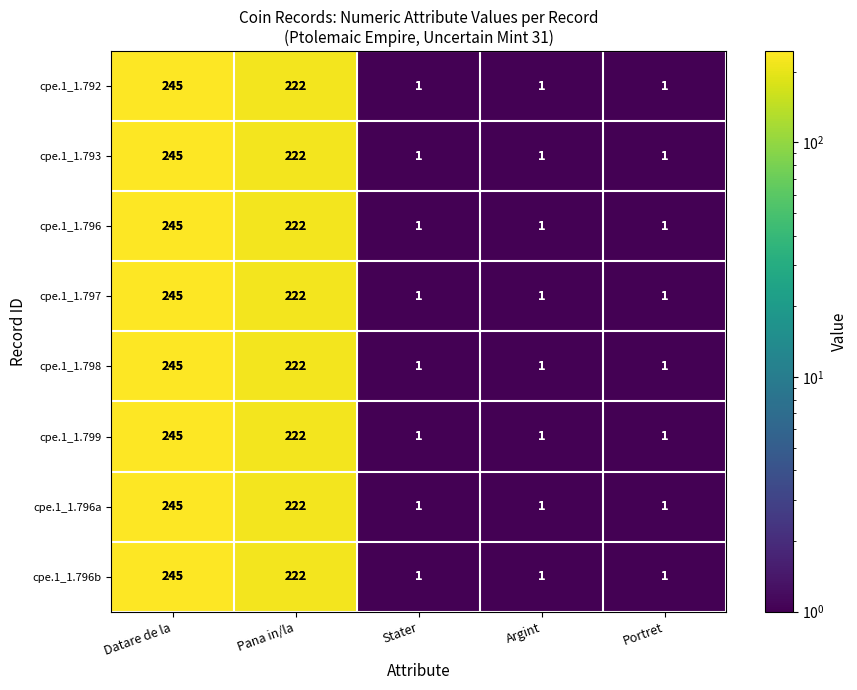

What is the maximum value for cpe.1_1.799?

245